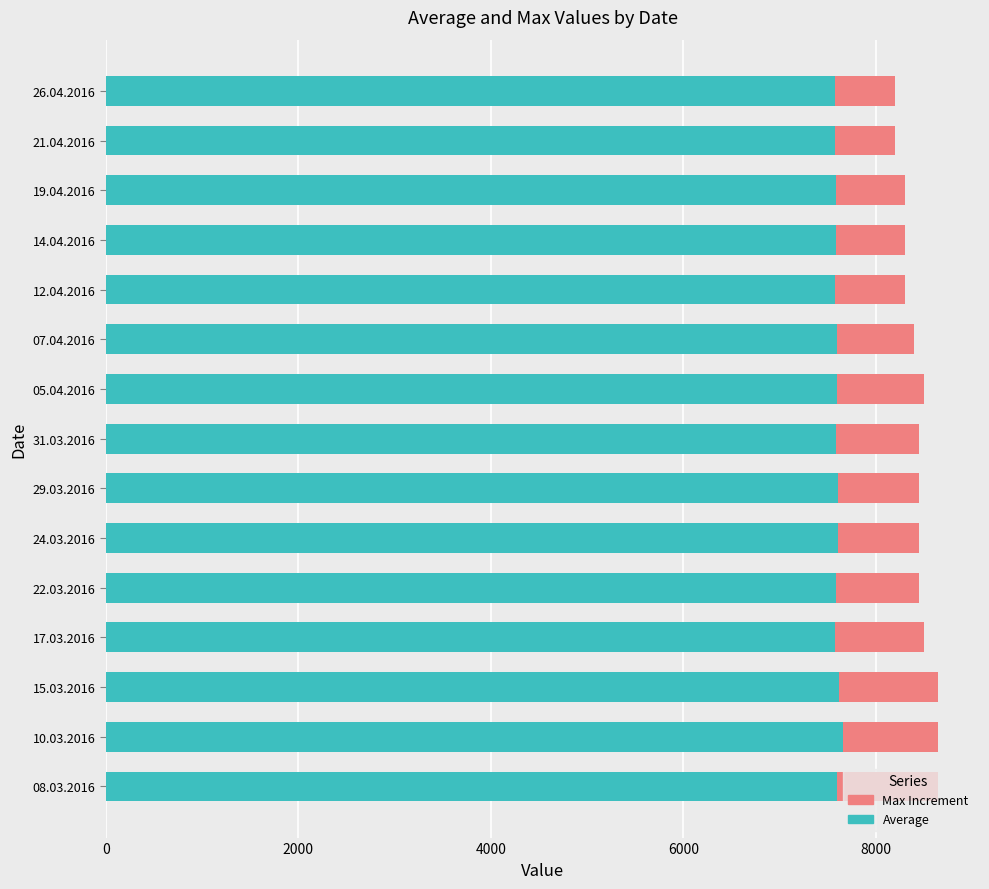

How many categories are shown in the chart?

15